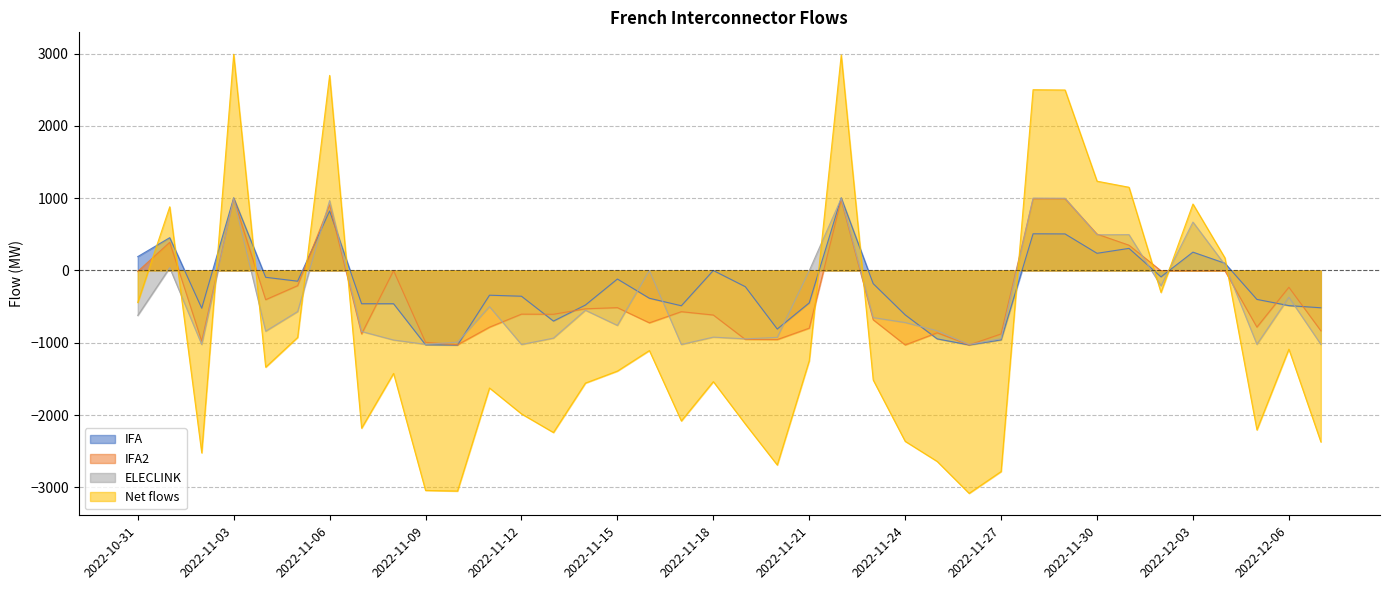

Rank the series at 2022-11-13 from highest to lowest value.

IFA2, IFA, ELECLINK, Net flows